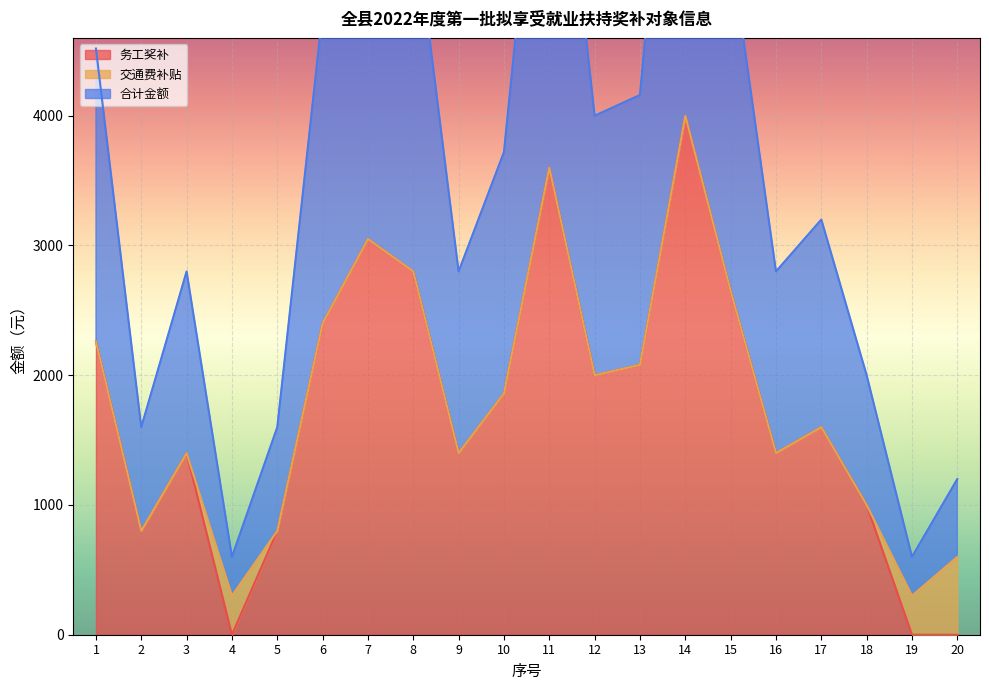

What is the total value across all series at 14?

8000